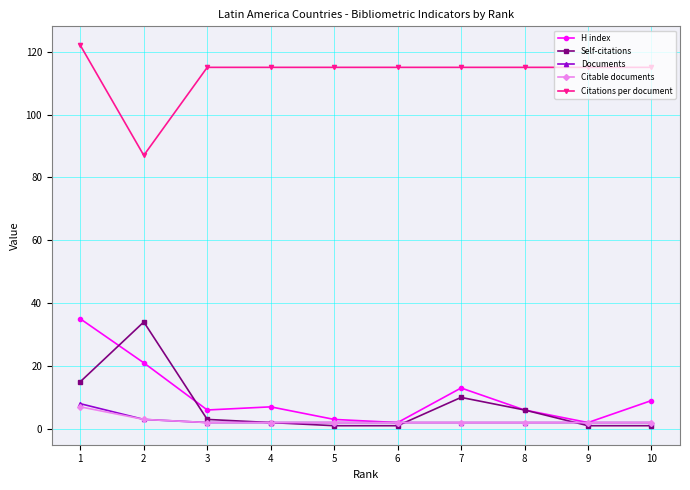

What is the difference between the maximum and minimum values in the Self-citations series?

33